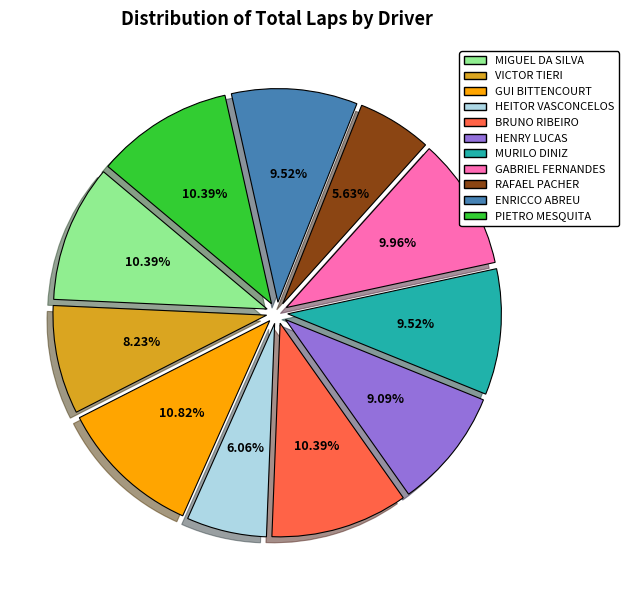

Does any single category account for the majority?

No